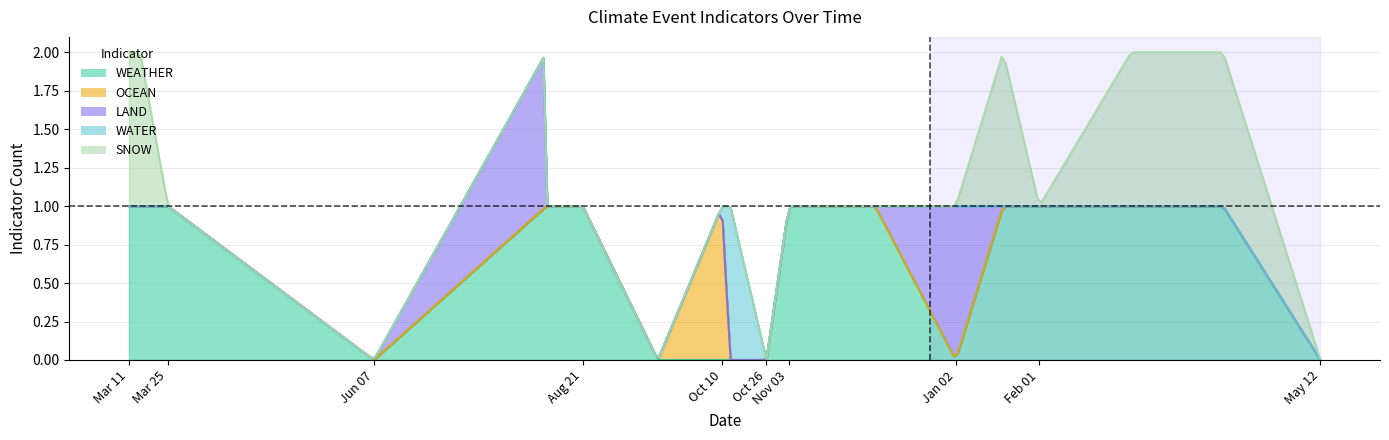

True or false: SNOW and WEATHER intersect in this chart.

False